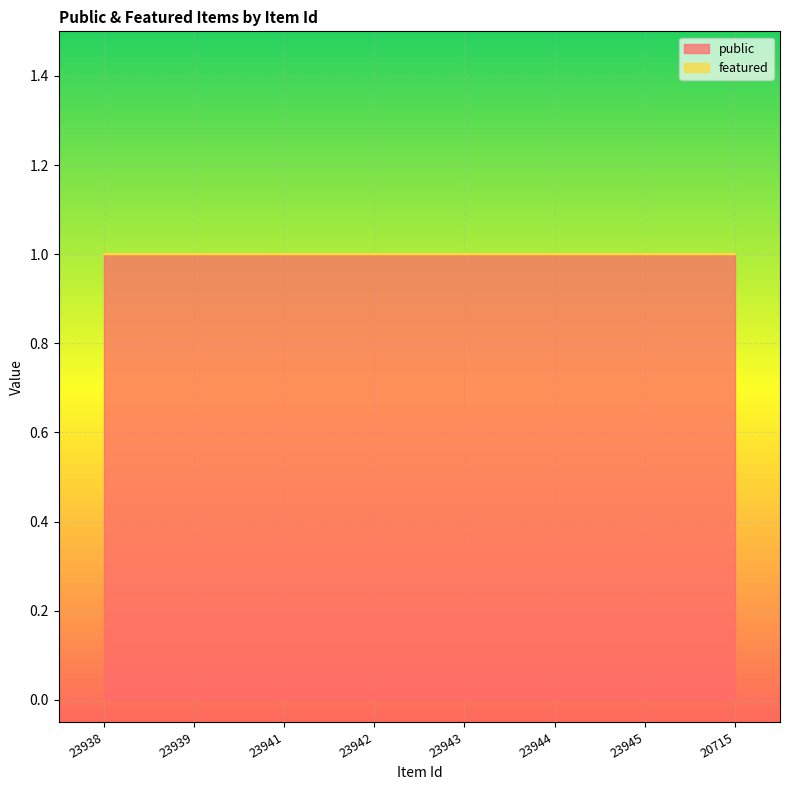

Which category has the highest value in the featured series?

23938